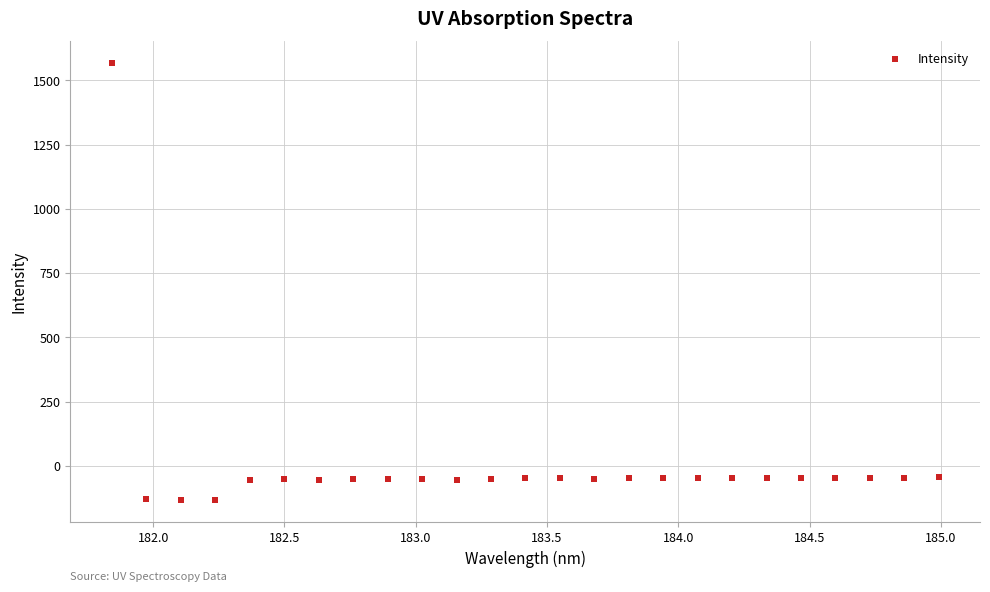

What is the range of X values (max minus min)?

3.1